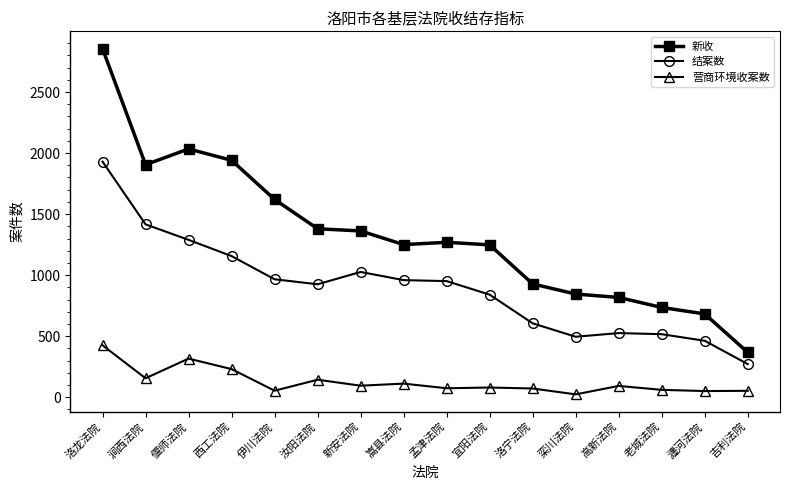

What is the average value of the 结案数 series?

896